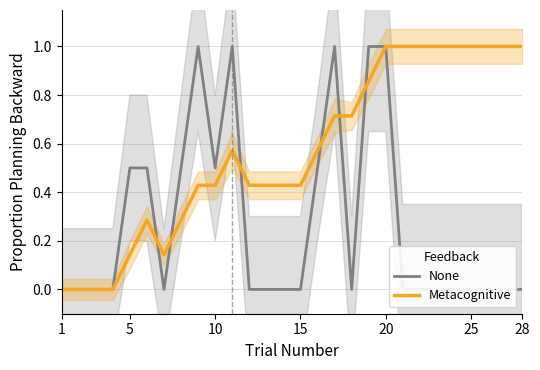

The value of Metacognitive at 28 is 1.0. True or false?

True